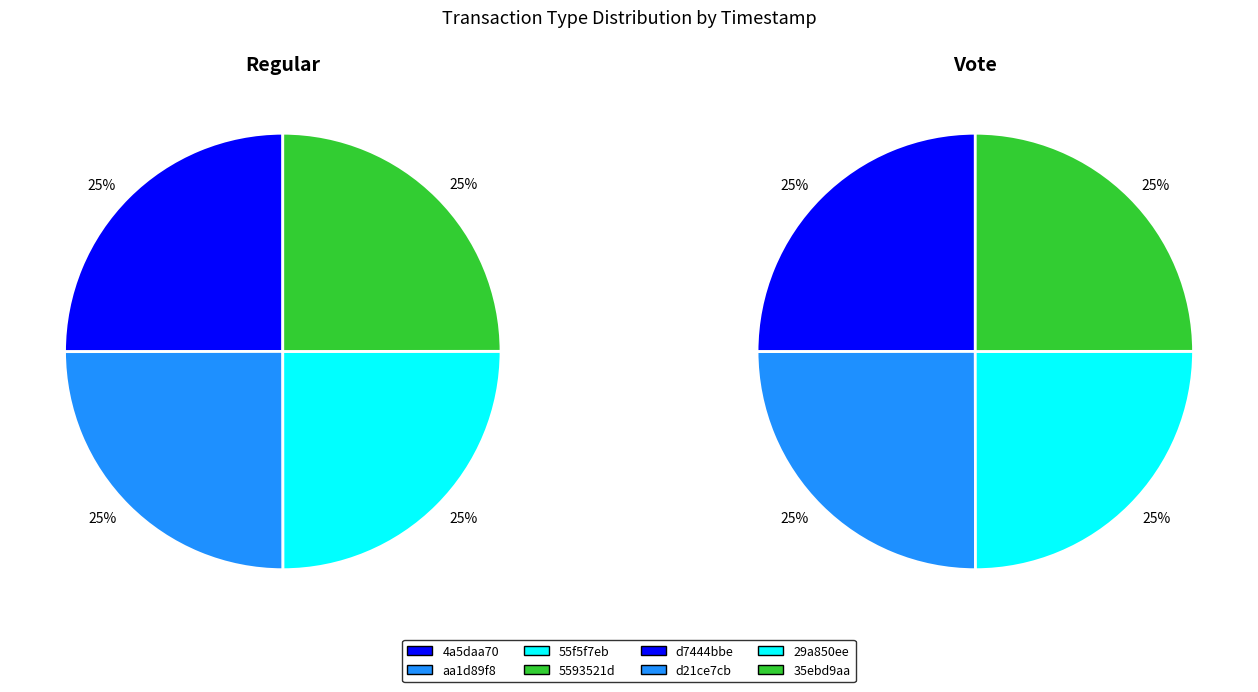

Is there a majority slice in this chart?

No